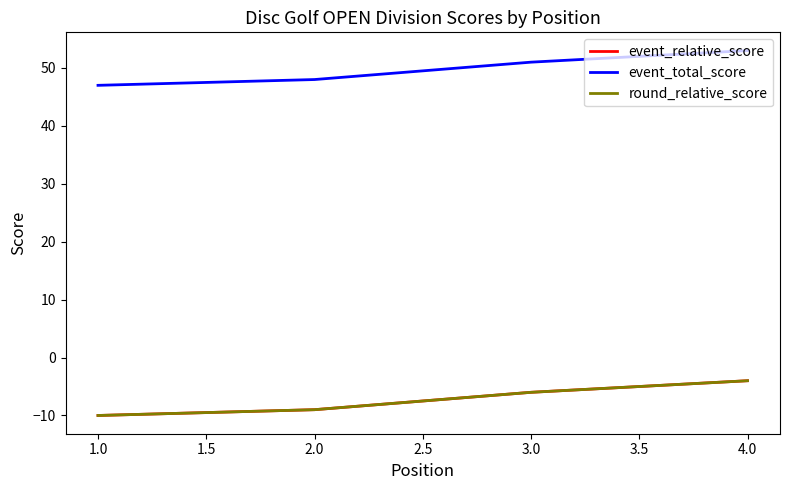

Is this an area chart (filled region under the line)?

No